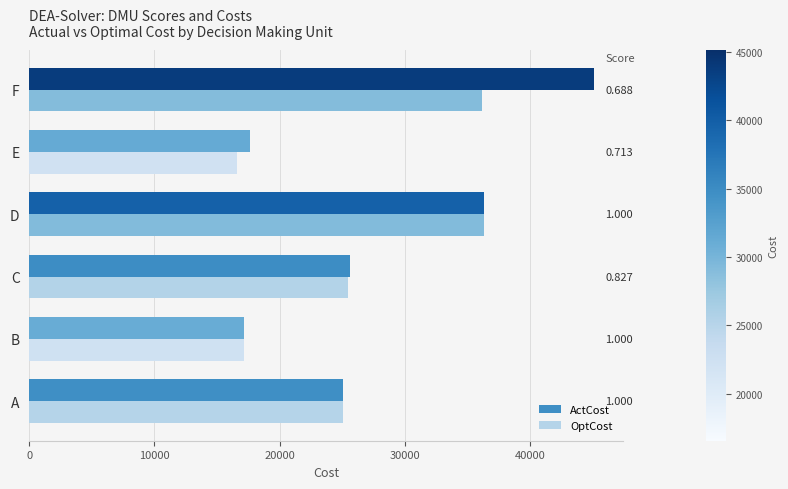

What are all the series names shown in the legend?

ActCost, OptCost